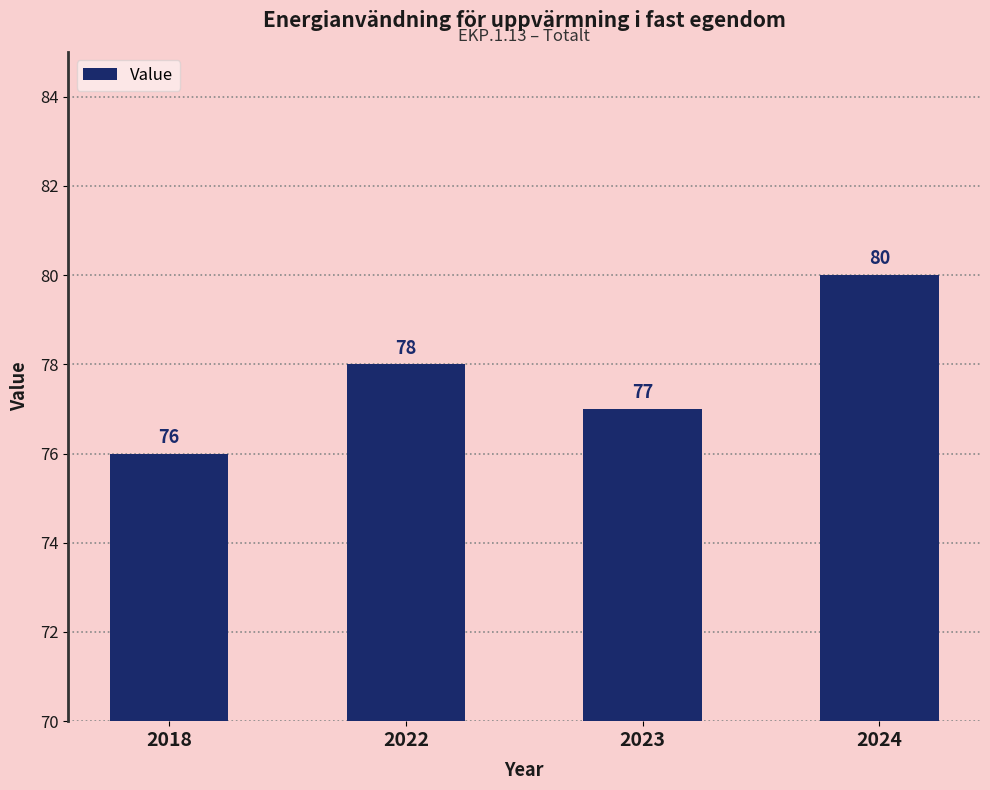

Rank the categories by value from highest to lowest.

2024, 2022, 2023, 2018